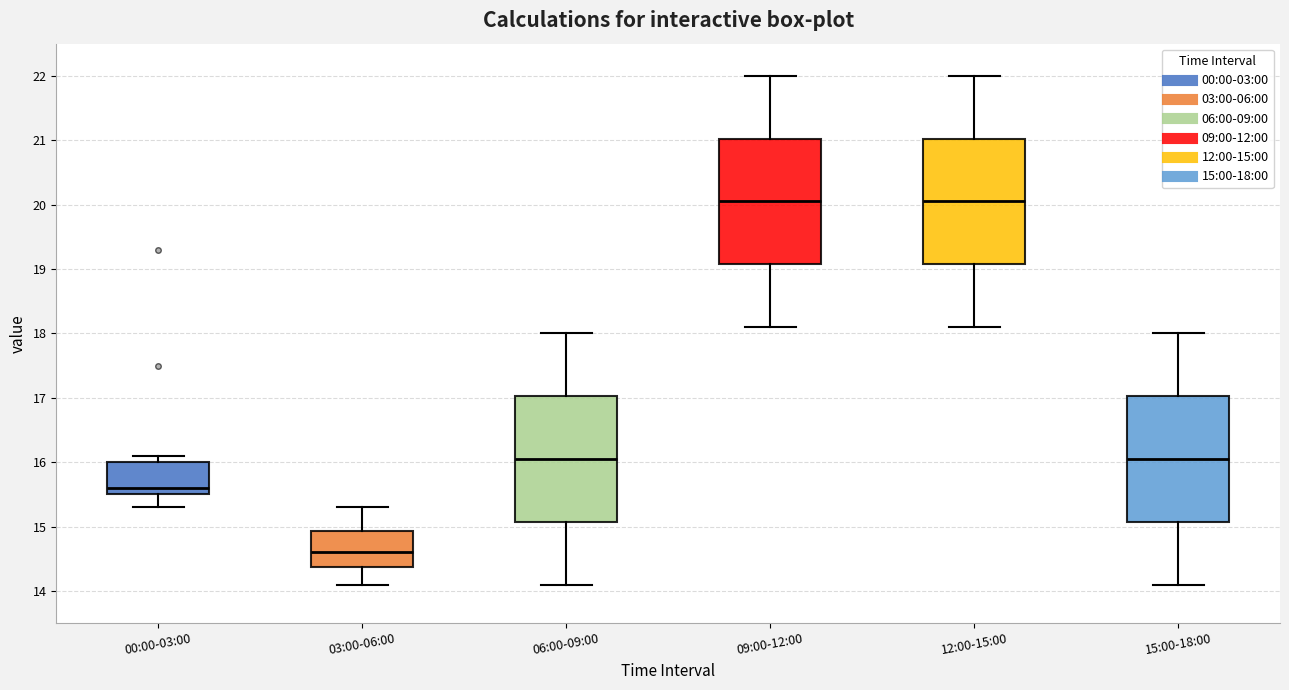

Reading left to right, read every box against the y-axis: the position of its median line, the range the box covers, and the ends of its whiskers. The values are not printed on the chart, so give them approximately, as read against the axis.

00:00-03:00: median 15.6, box 15.5 to 16.0, whiskers 15.3 to 16.1
03:00-06:00: median 14.6, box 14.4 to 14.9, whiskers 14.1 to 15.3
06:00-09:00: median 16.1, box 15.1 to 17.0, whiskers 14.1 to 18.0
09:00-12:00: median 20.1, box 19.1 to 21.0, whiskers 18.1 to 22.0
12:00-15:00: median 20.1, box 19.1 to 21.0, whiskers 18.1 to 22.0
15:00-18:00: median 16.1, box 15.1 to 17.0, whiskers 14.1 to 18.0